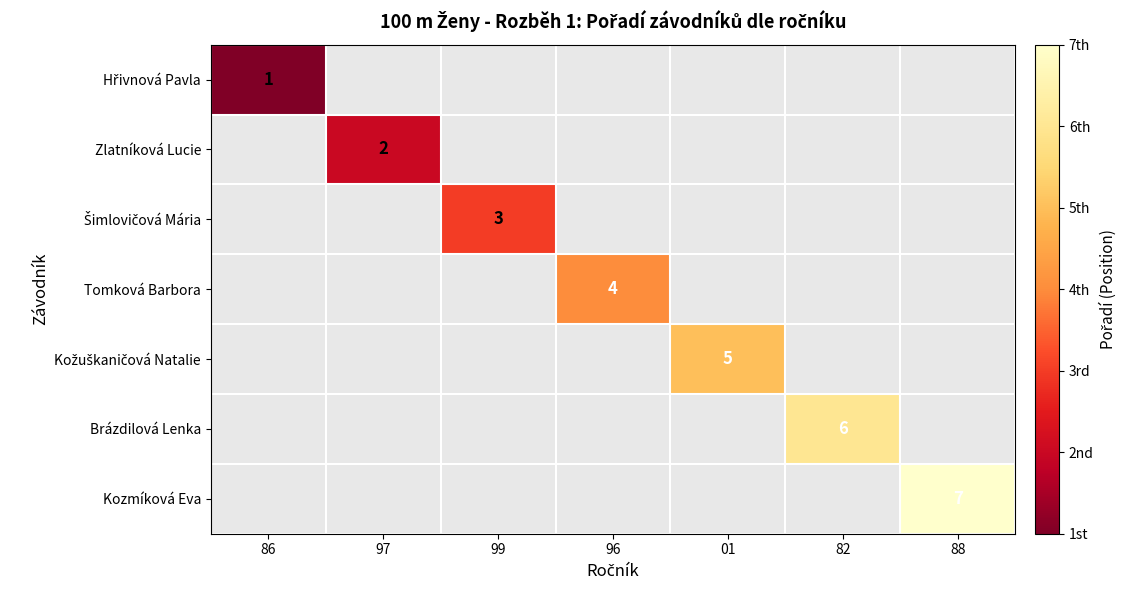

What is the maximum value shown in the chart?

7.0